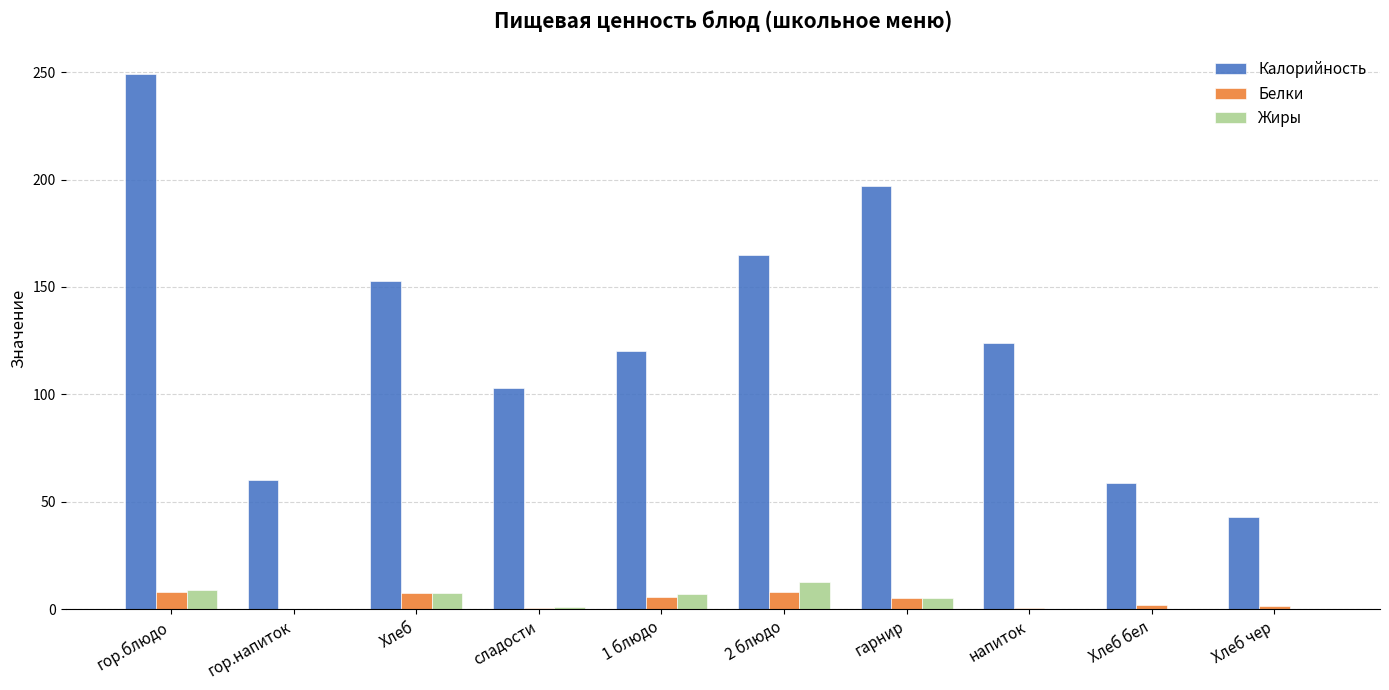

At which category is the sum across all series the highest?

гор.блюдо